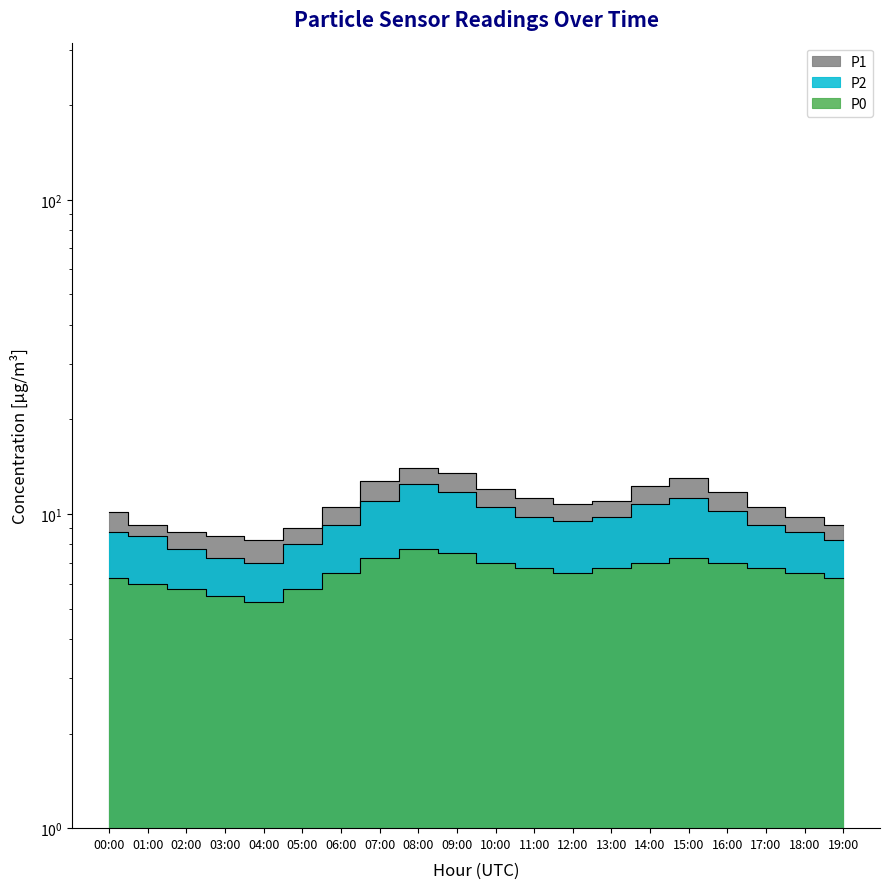

What is the spread (max minus min) of values at 01:00?

3.2